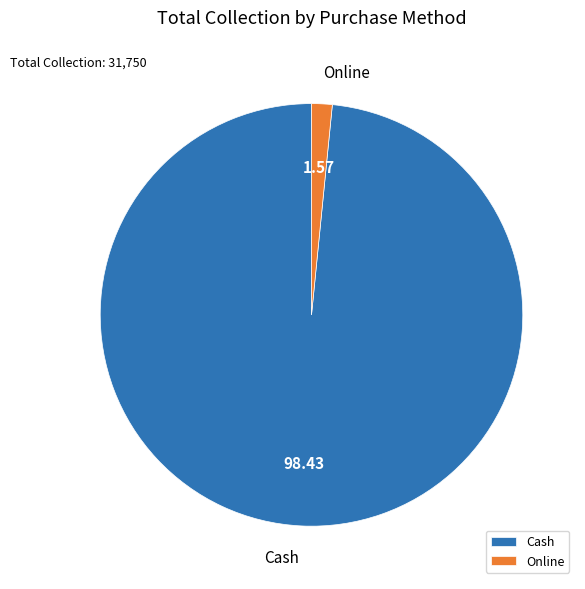

Which slice represents more than half of the pie?

Cash